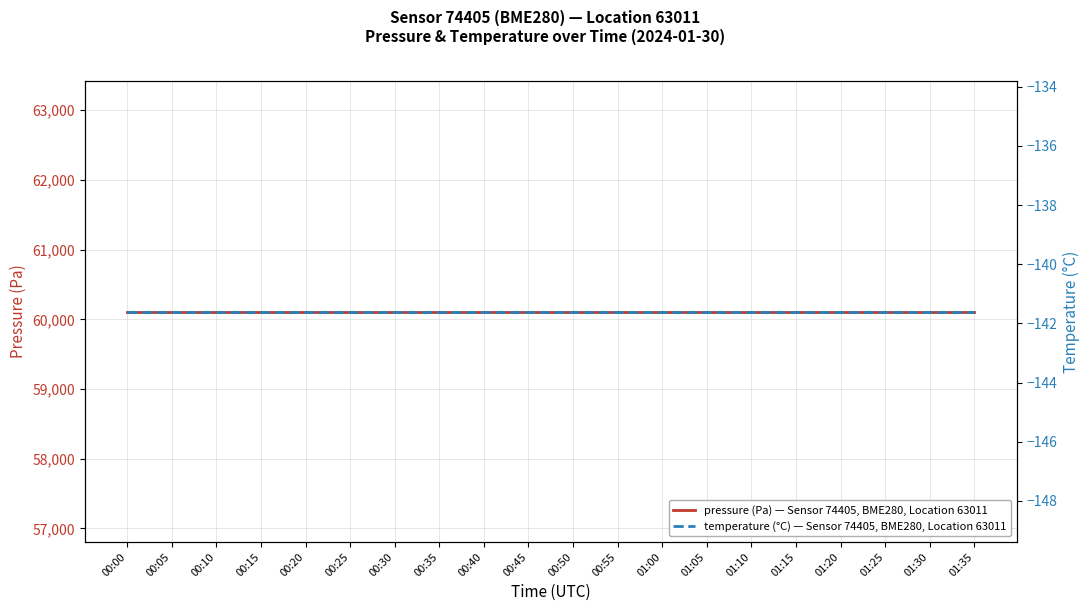

What is the total value across all series at 00:50?

59970.3